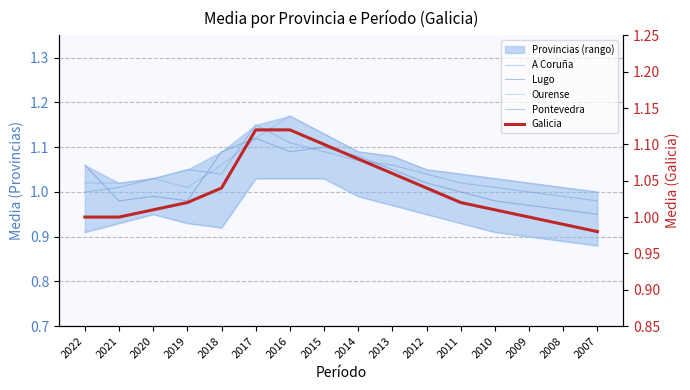

What is the spread (max minus min) of values at 2017?

0.1